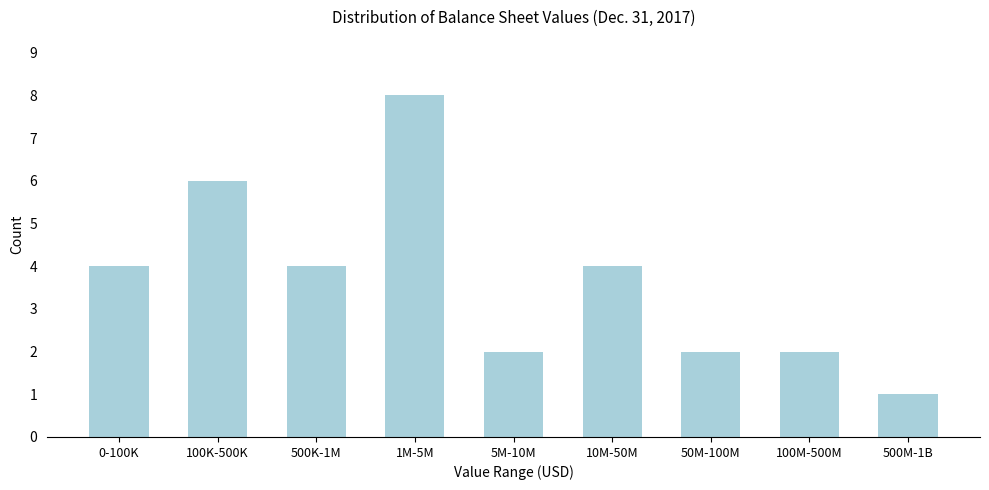

Reading left to right, what are all the values shown in this chart?

0-100K=4	100K-500K=6	500K-1M=4	1M-5M=8	5M-10M=2	10M-50M=4	50M-100M=2	100M-500M=2	500M-1B=1